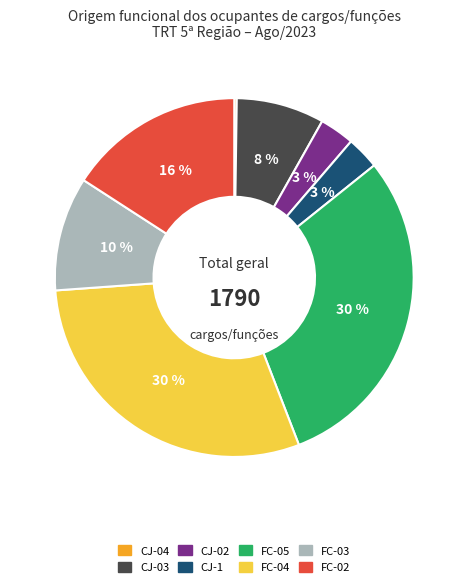

Does FC-04 represent more than half of the total?

No